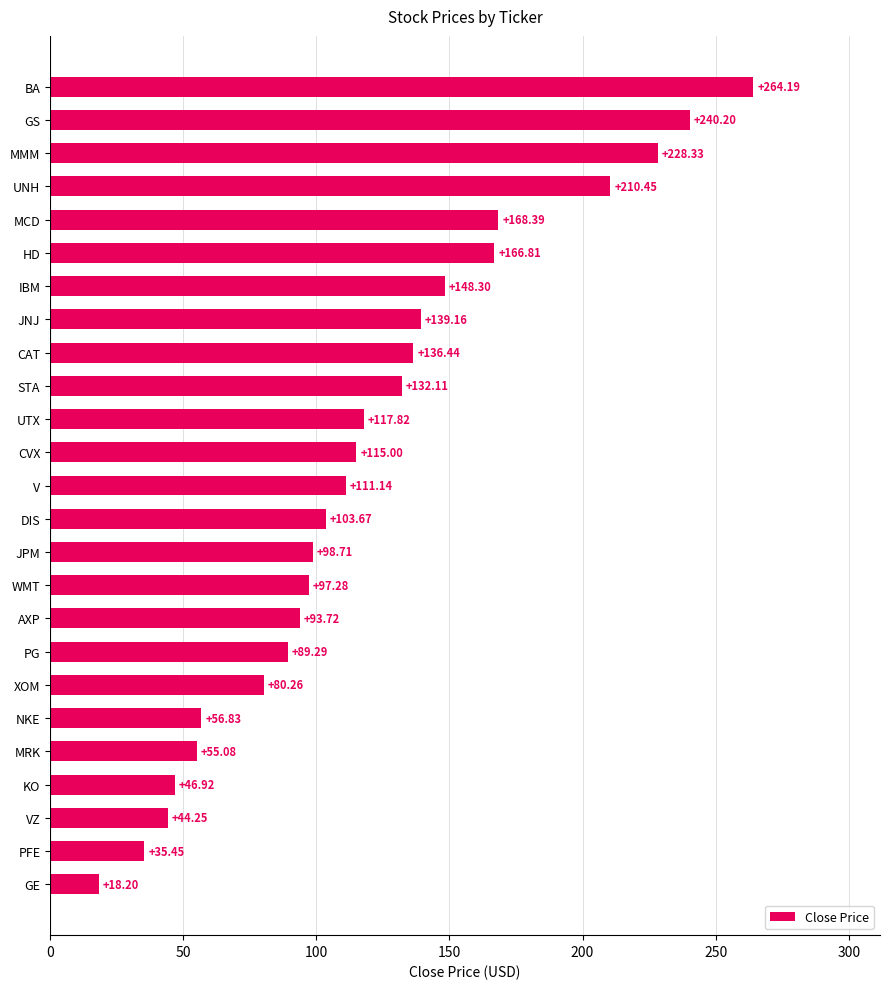

What is the difference between the second highest and minimum values?

222.0